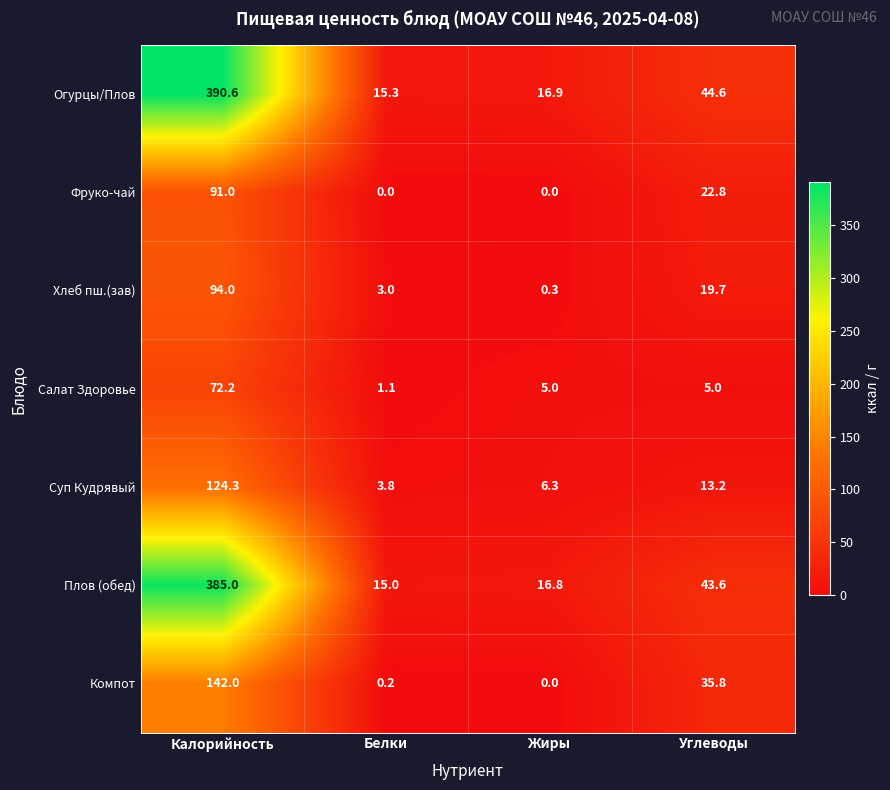

Reading left to right, transcribe all the data shown in this chart.

Огурцы/Плов: Калорийность=390.6	Белки=15.3	Жиры=16.9	Углеводы=44.6
Фруко-чай: Калорийность=91.0	Белки=0.0	Жиры=0.0	Углеводы=22.8
Хлеб пш.(зав): Калорийность=94.0	Белки=3.0	Жиры=0.3	Углеводы=19.7
Салат Здоровье: Калорийность=72.2	Белки=1.1	Жиры=5.0	Углеводы=5.0
Суп Кудрявый: Калорийность=124.3	Белки=3.8	Жиры=6.3	Углеводы=13.2
Плов (обед): Калорийность=385.0	Белки=15.0	Жиры=16.8	Углеводы=43.6
Компот: Калорийность=142.0	Белки=0.2	Жиры=0.0	Углеводы=35.8